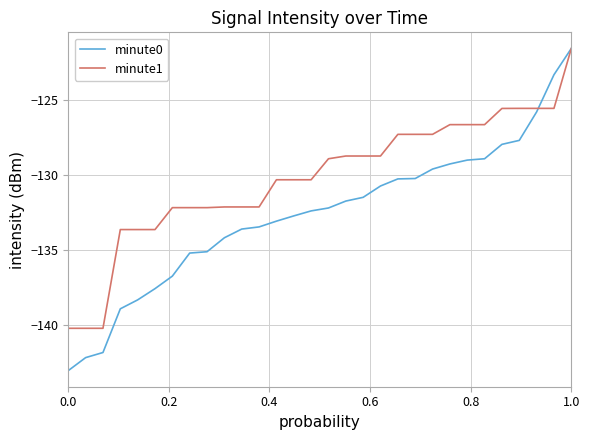

Is this an area chart (filled region under the line)?

No